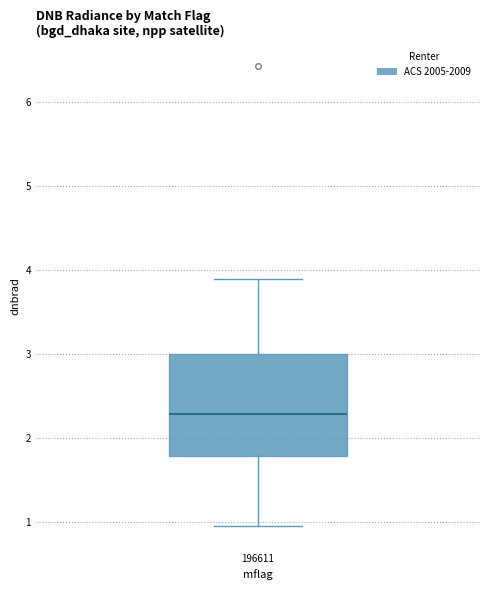

Read this box plot against the y-axis: the position of the median line, the range covered by the box, and the ends of both whiskers. The values are not printed on the chart, so give them approximately, as read against the axis.

median 2.3, box 1.8 to 3.0, whiskers 1.0 to 3.9